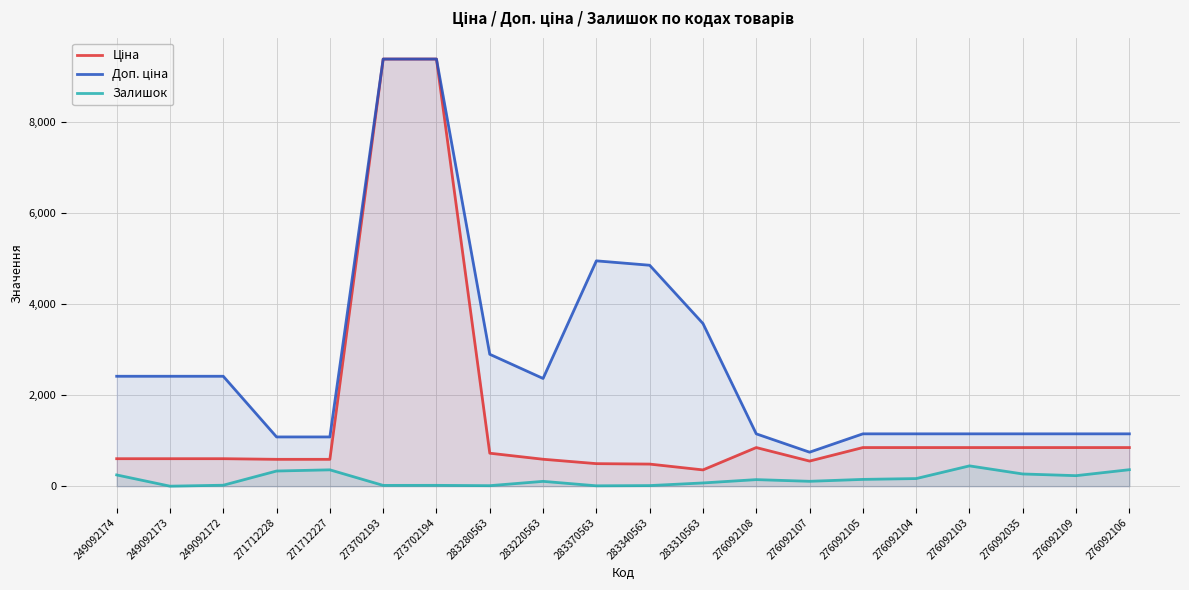

At which label does Залишок reach its minimum?

249092173